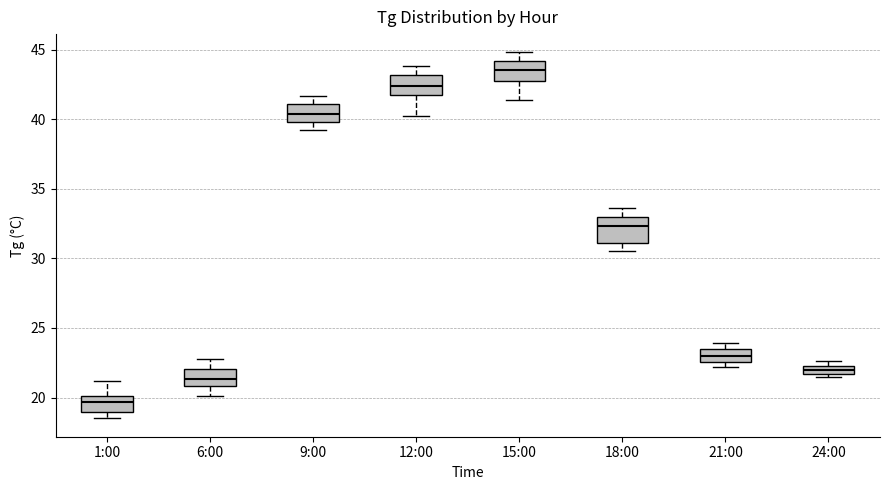

Which box has the lowest median line?

1:00